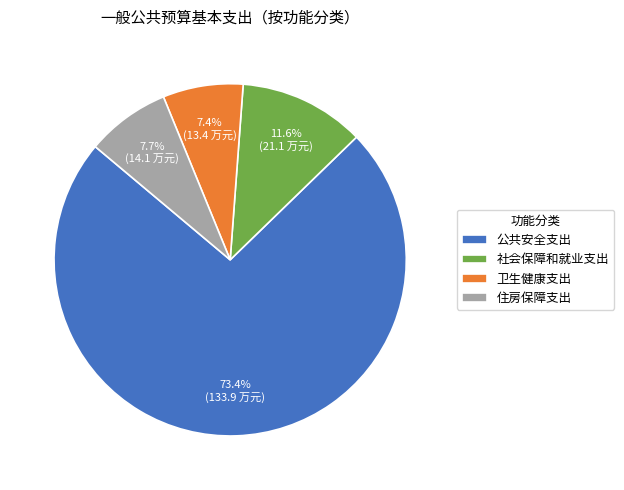

To the nearest percent, what percentage of the pie is 卫生健康支出?

7%